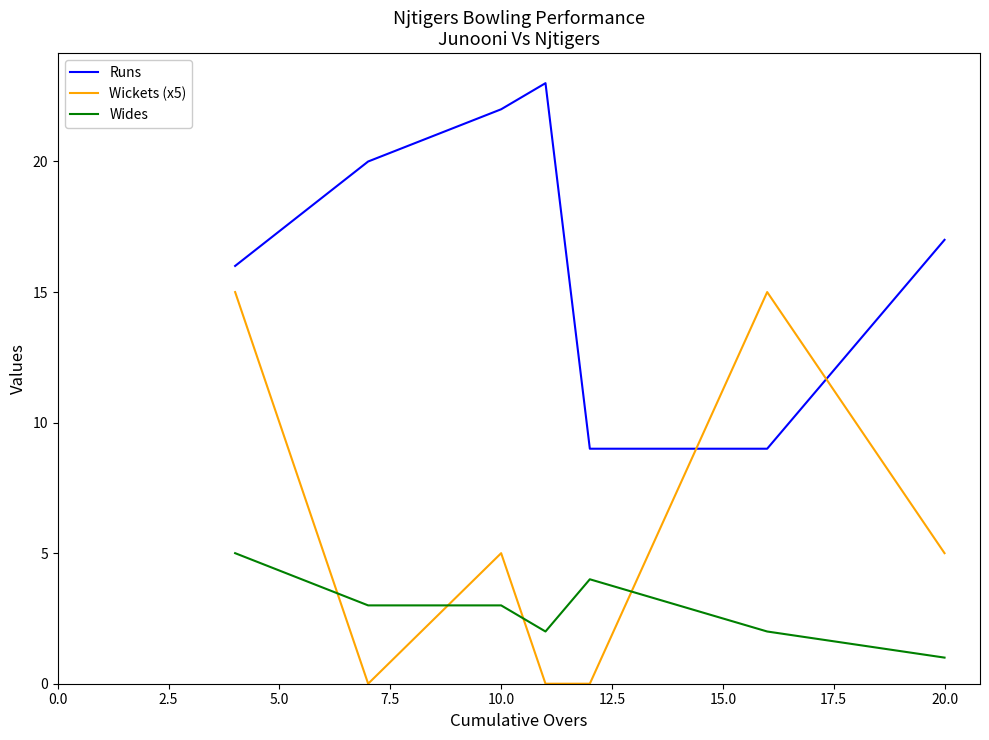

Which series has the largest range (max minus min)?

Wickets (x5)